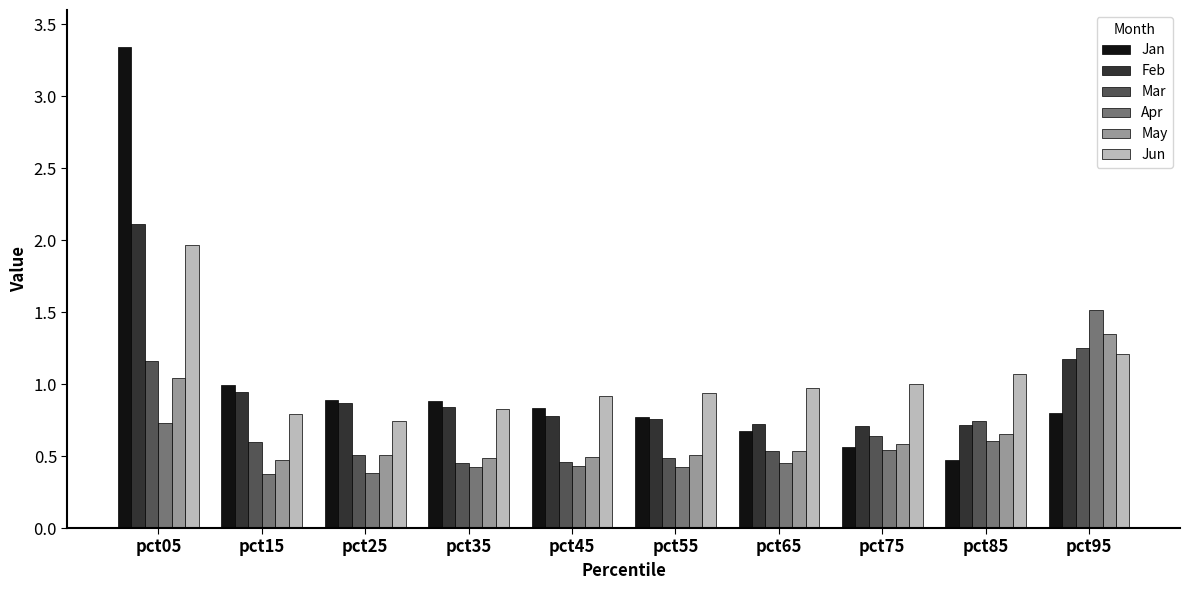

What is the sum of the Jun values at pct85 and pct45?

2.0